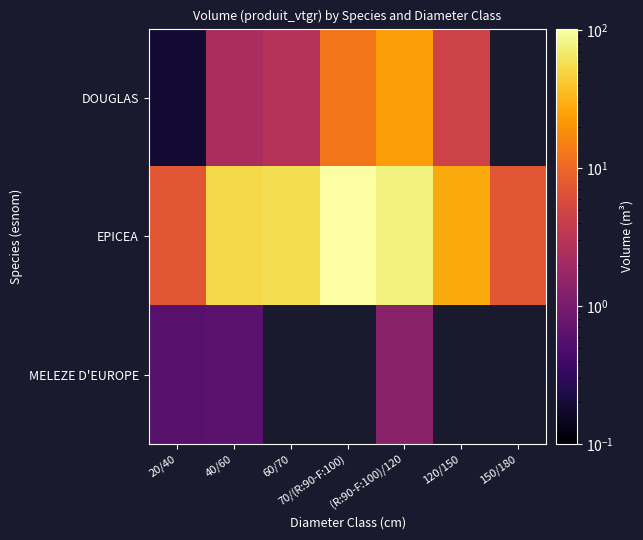

Which category has the highest value across all series?

70/(R:90-F:100)